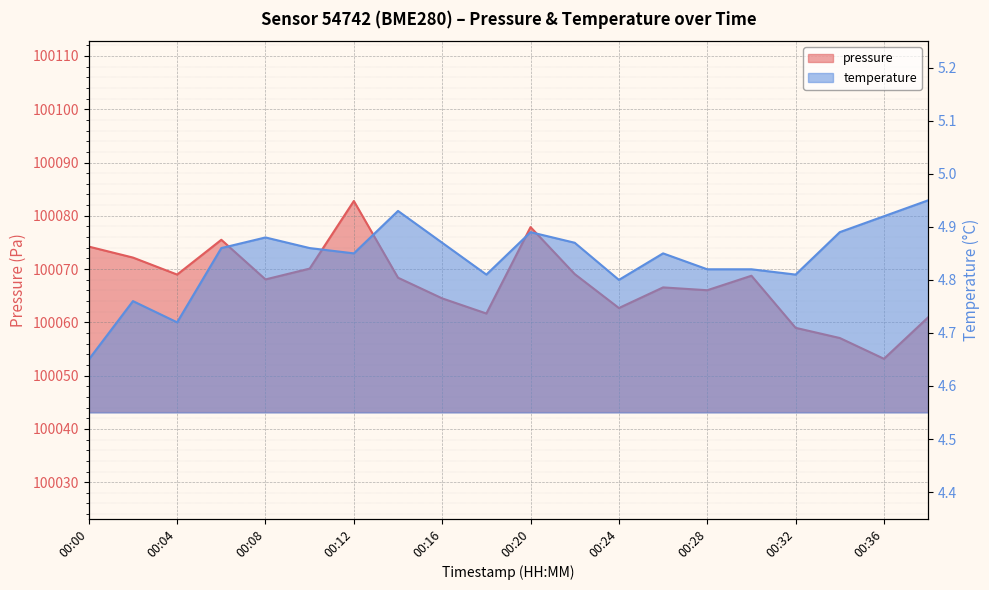

What is the maximum value shown in the chart?

100082.8